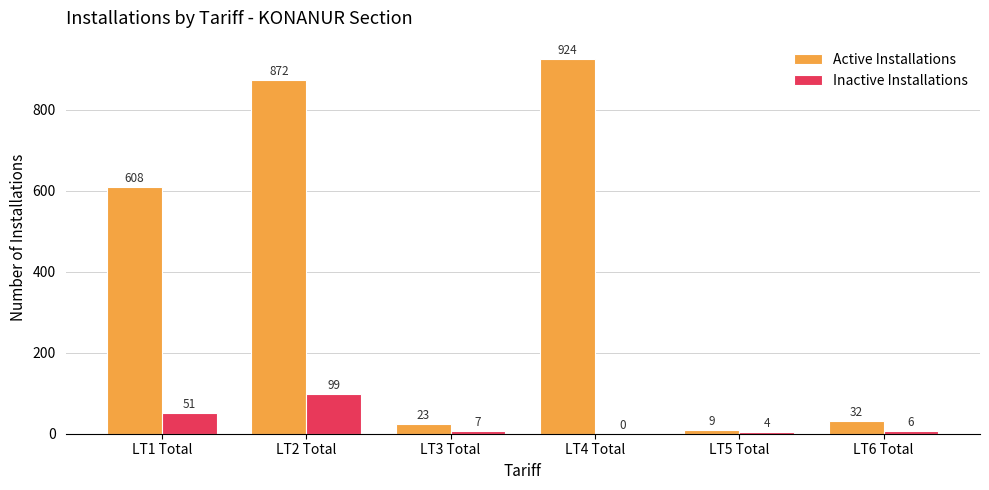

What is the highest value of the Inactive Installations series?

99